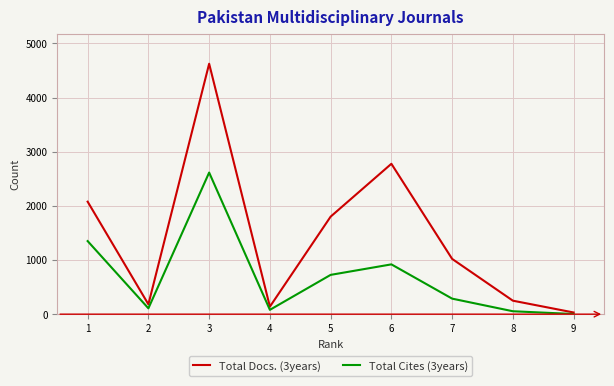

Which series has the largest total across all categories?

Total Docs. (3years)